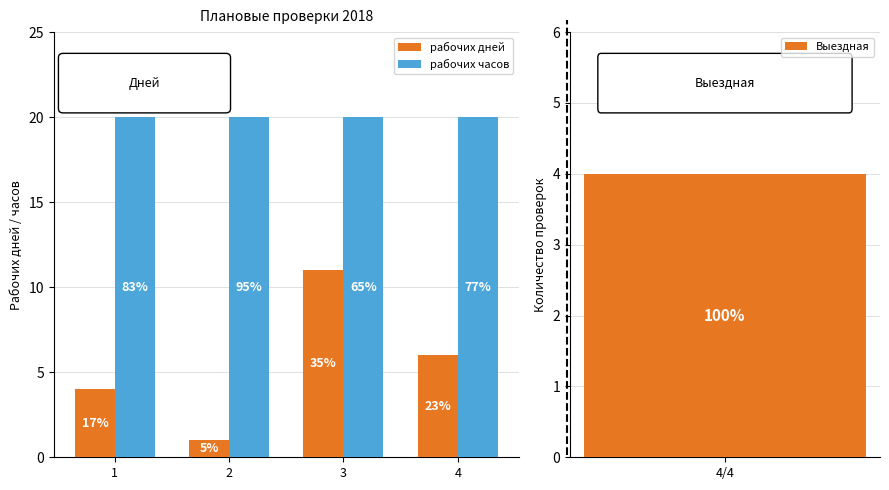

The value of рабочих дней at 4 is 10. True or false?

False